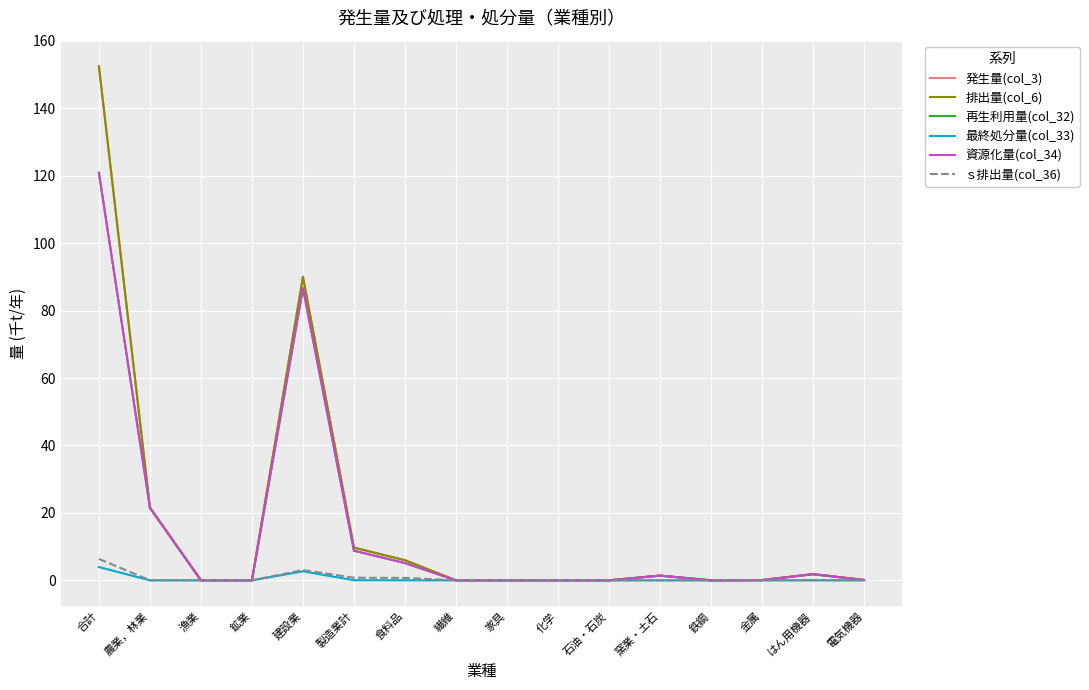

Which has a higher value, 鉱業 or 製造業計?

製造業計